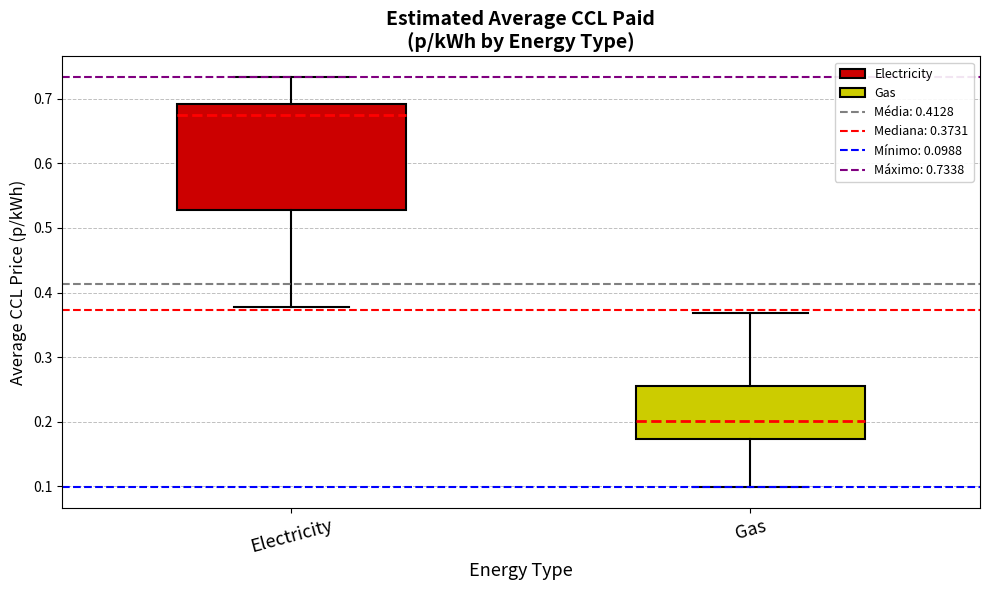

Reading left to right, transcribe this box plot: for each box, give where its median line is, the range the box spans, and where its two whiskers end, as read against the y-axis. The values are not printed on the chart, so give them approximately, as read against the axis.

Electricity: median 0.67, box 0.53 to 0.69, whiskers 0.38 to 0.73
Gas: median 0.20, box 0.17 to 0.25, whiskers 0.10 to 0.37